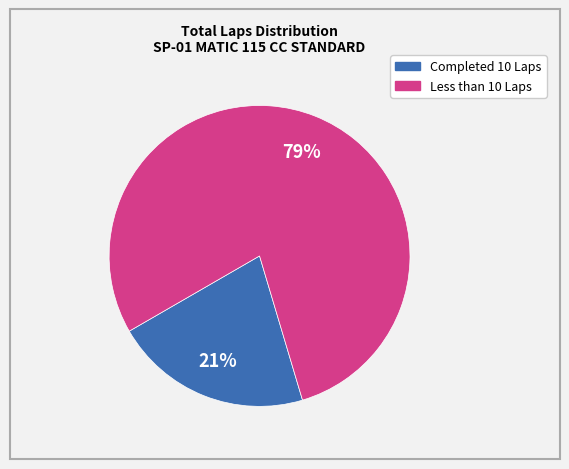

To the nearest percent, what is the average slice percentage?

50%